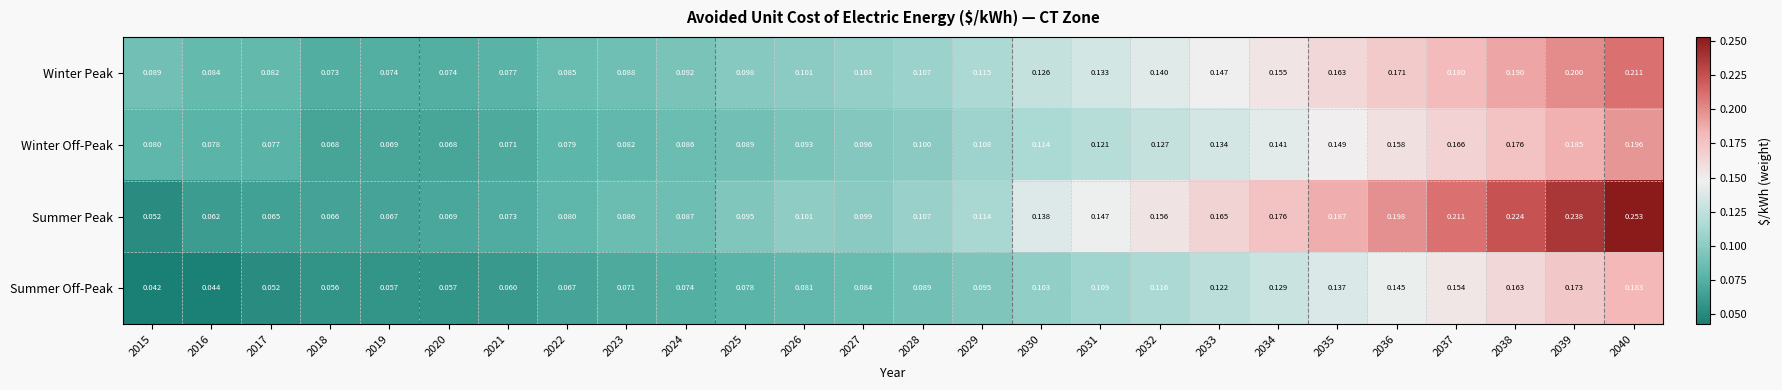

List the series in order of their peak value, lowest first.

Summer Off-Peak, Winter Off-Peak, Winter Peak, Summer Peak